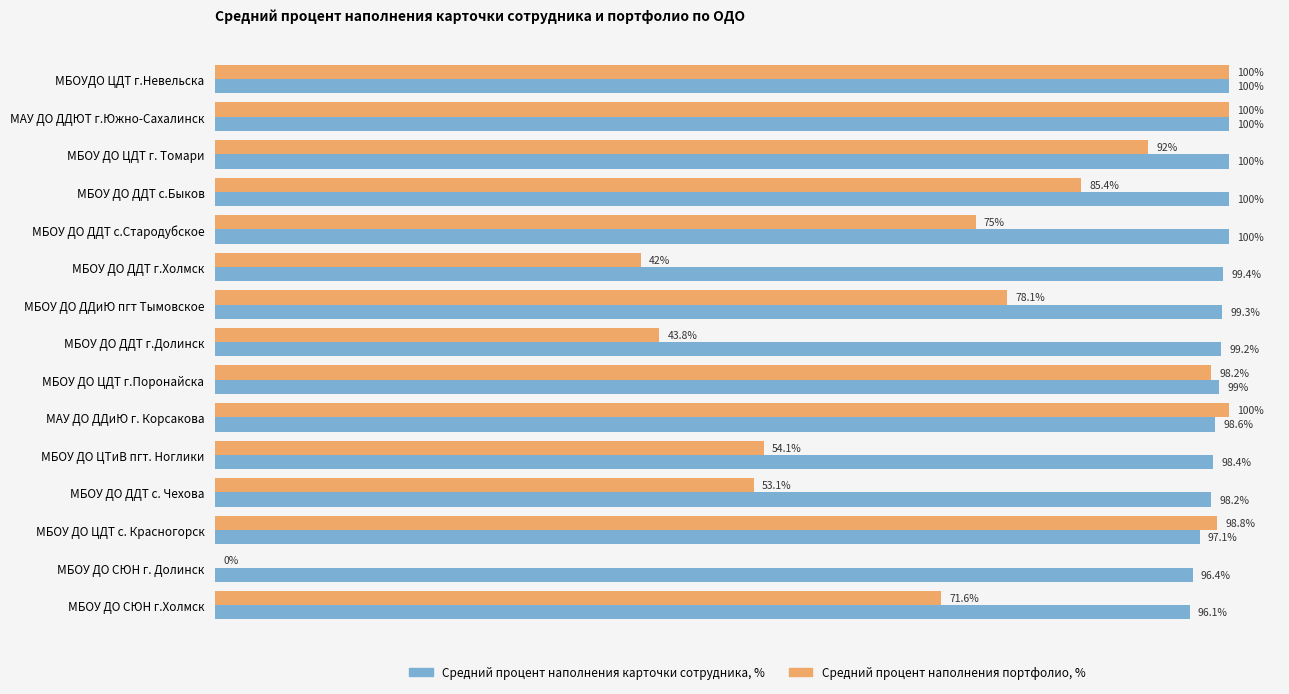

Between МБОУ ДО ДДТ с.Быков and МБОУ ДО СЮН г. Долинск, which series saw the biggest shift?

Средний процент наполнения портфолио, %